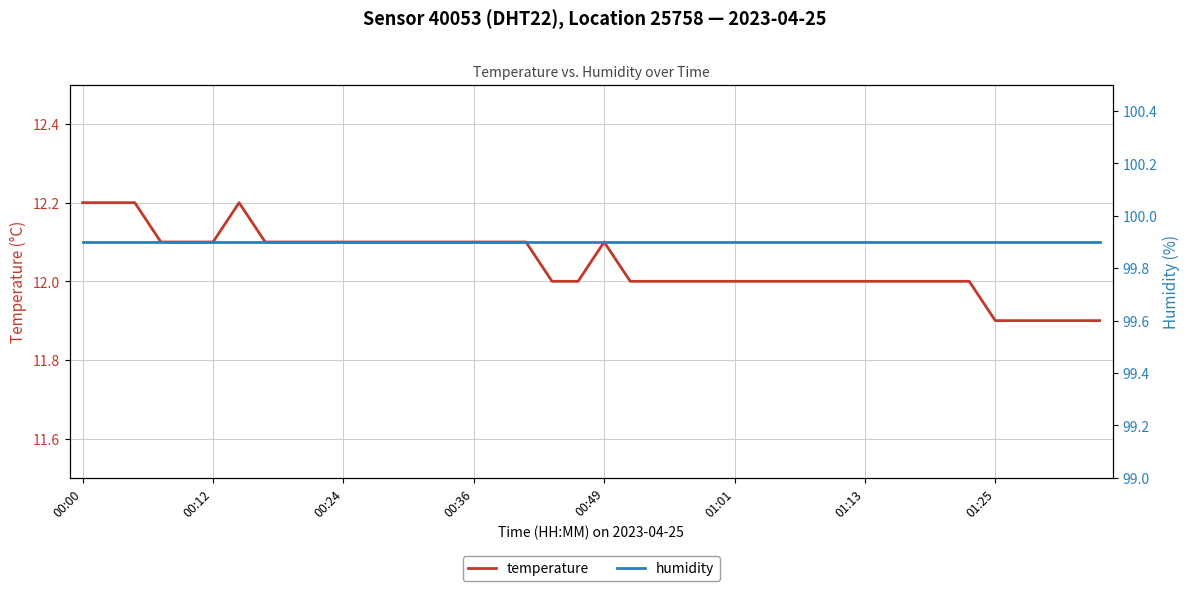

True or false: humidity has a value of 99.9 at 27.

True